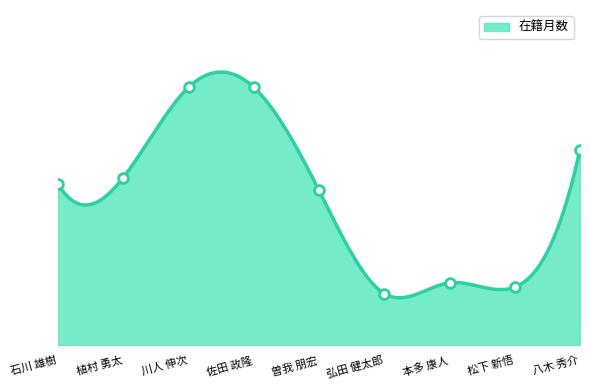

What is the label of the 4th point from the right?

弘田 健太郎